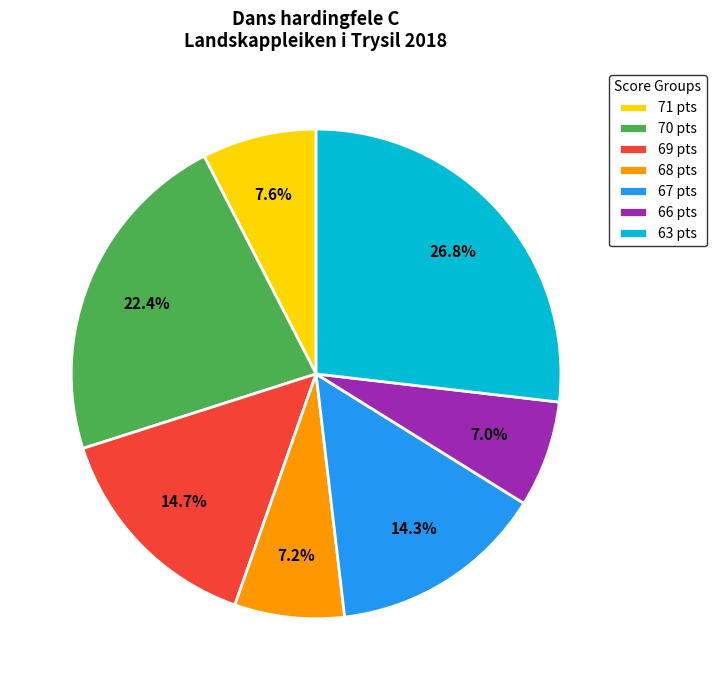

What is the largest slice in the pie chart?

63 pts